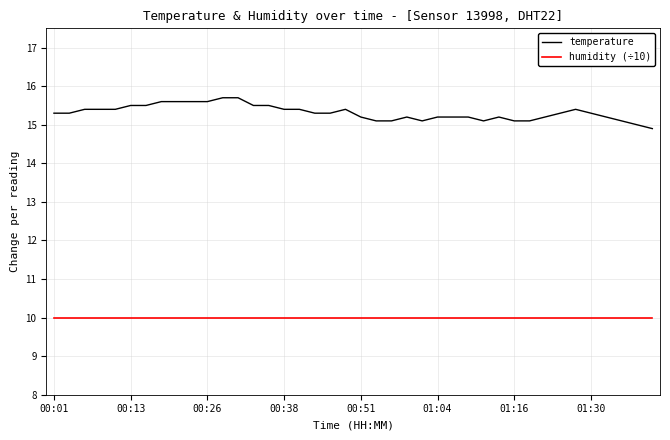

Which series has the largest total across all categories?

temperature